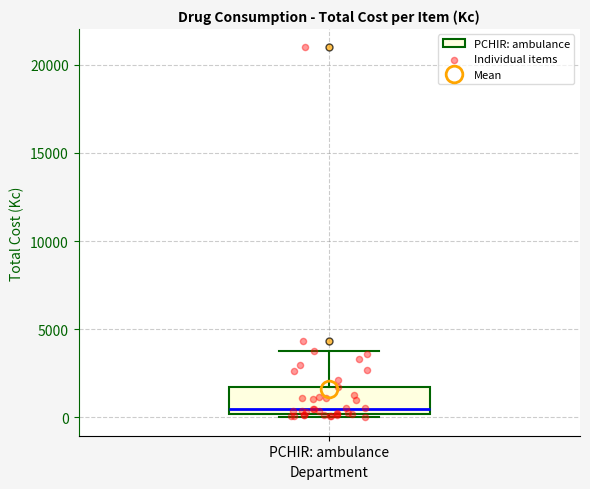

Read this box plot against the y-axis: the position of the median line, the range covered by the box, and the ends of both whiskers. The values are not printed on the chart, so give them approximately, as read against the axis.

median 500, box 0 to 1500, whiskers 0 (just below the box's lower edge) to 4000